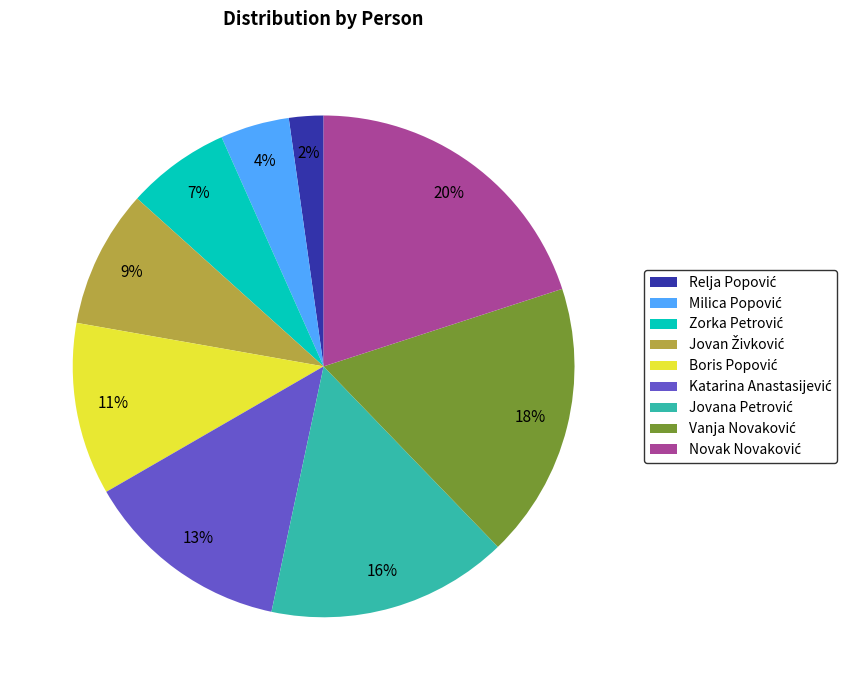

Does any single category account for the majority?

No